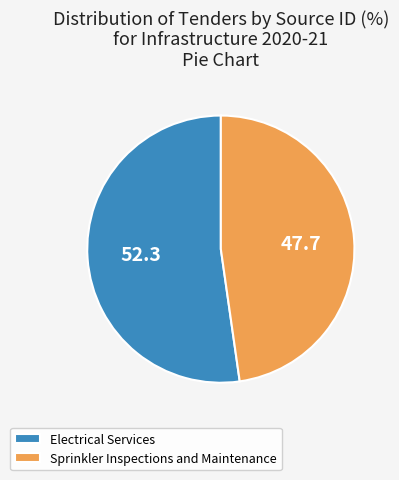

Is there a majority slice in this chart?

Yes